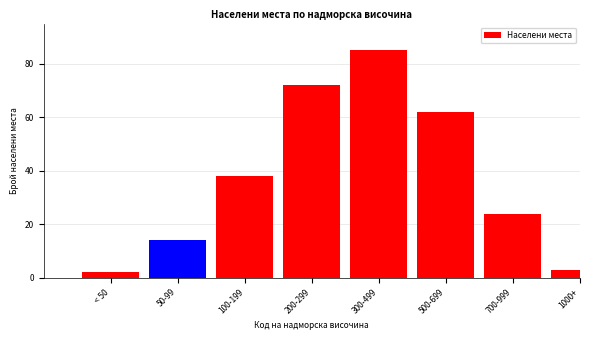

Reading left to right, list all the values displayed in this chart.

< 50=2	50-99=14	100-199=38	200-299=72	300-499=85	500-699=62	700-999=24	1000+=3